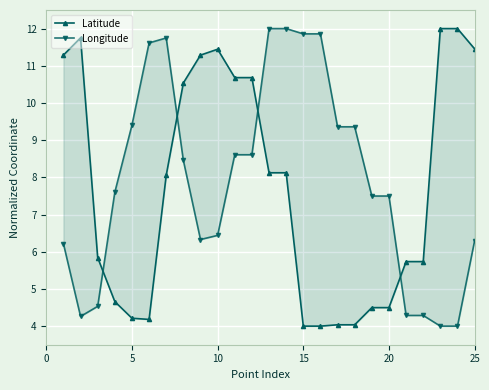

True or false: Latitude has a value of 8.2 at 10.

False